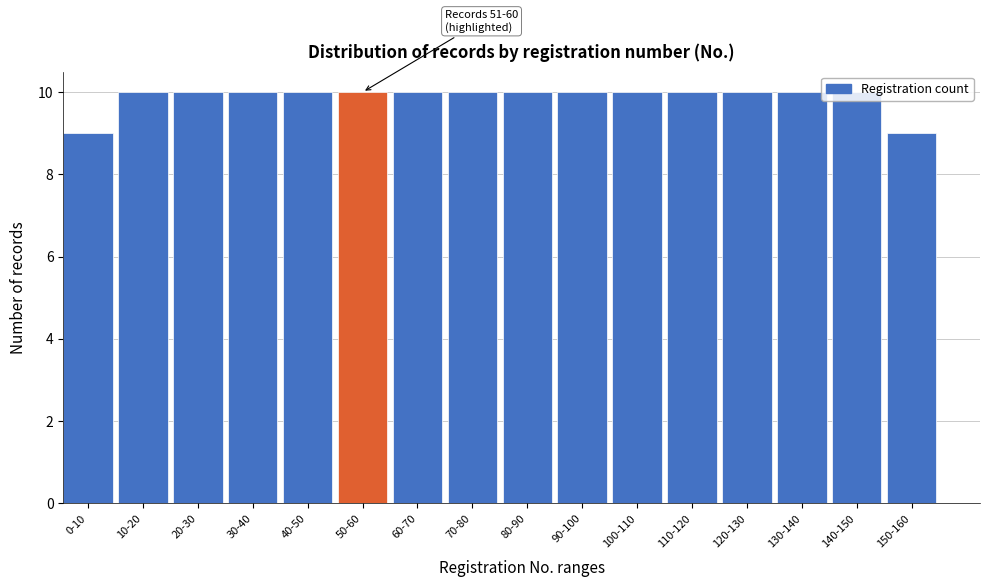

What is the sum of all values?

158